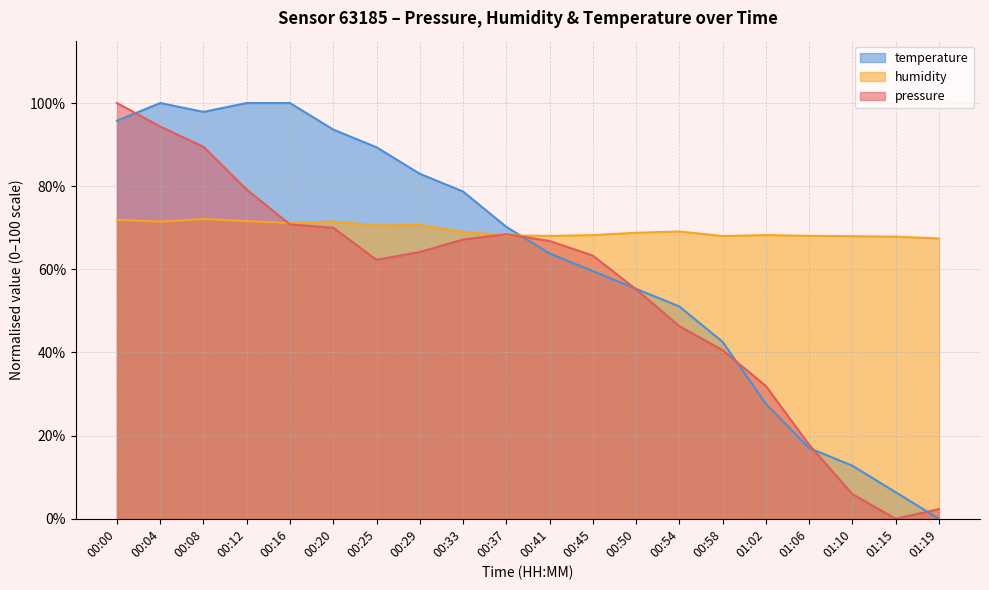

True or false: humidity and pressure cross at least once.

True